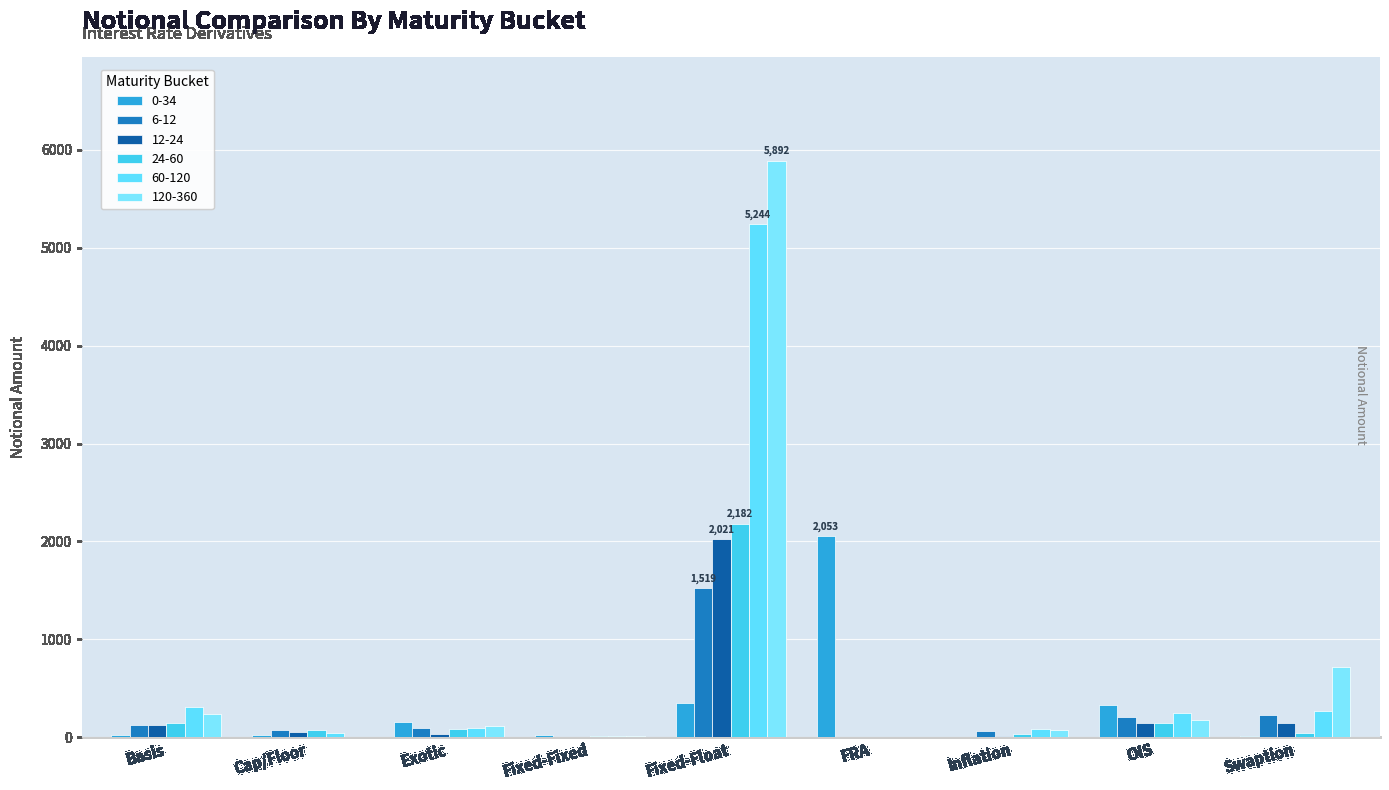

The 12-24 series shows 21 at Inflation. True or false?

False